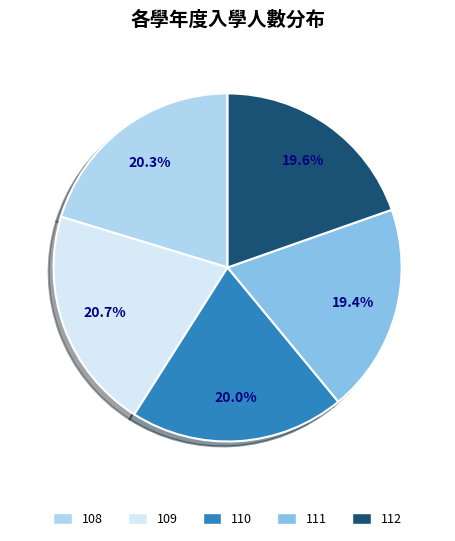

Is there any slice that represents more than half of the pie?

No